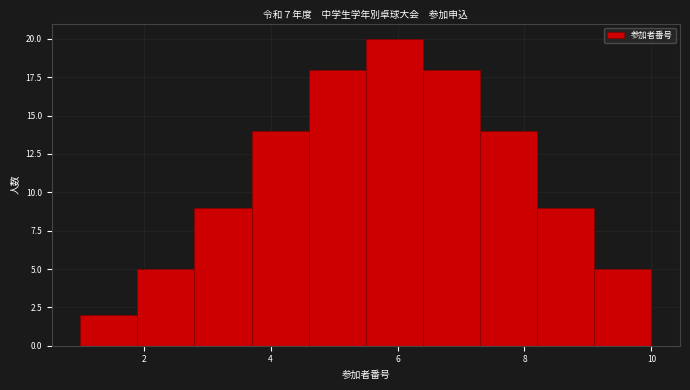

Reading left to right, list every bar in this chart as the range it spans on the x-axis followed by its height. Neither the bar edges nor the heights are printed on the chart, so give them approximately, as read against the axes.

1.0 to 1.9: 2
1.9 to 2.8: 5
2.8 to 3.7: 9
3.7 to 4.6: 14
4.6 to 5.5: 18
5.5 to 6.4: 20
6.4 to 7.3: 18
7.3 to 8.2: 14
8.2 to 9.1: 9
9.1 to 10.0: 5